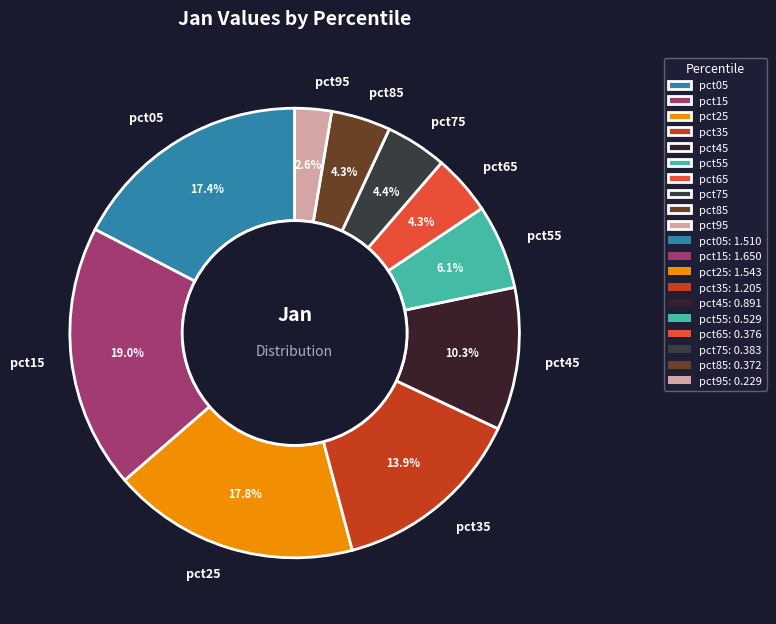

Does any single category account for the majority?

No